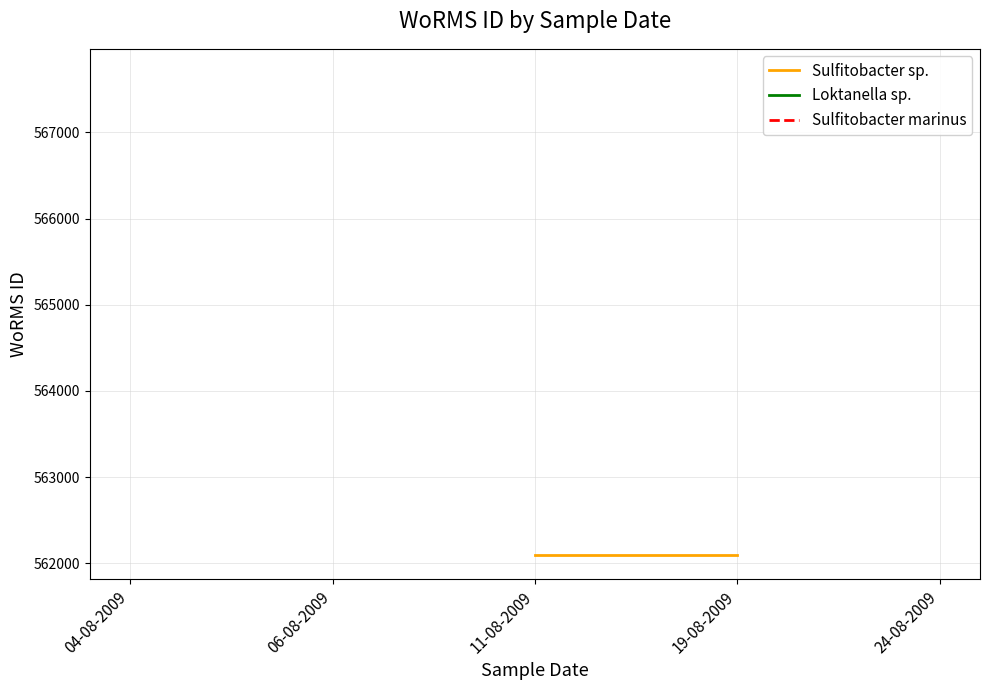

The value of Loktanella sp. at 06-08-2009 is 308608.3. True or false?

False